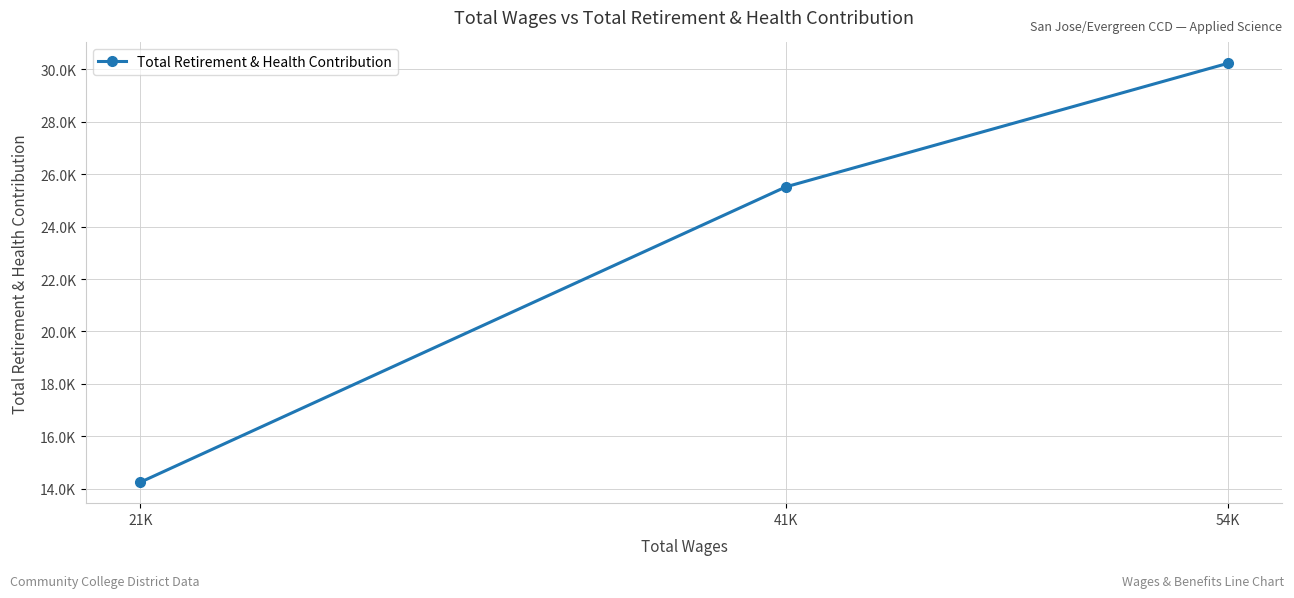

Is this an area chart (filled region under the line)?

No